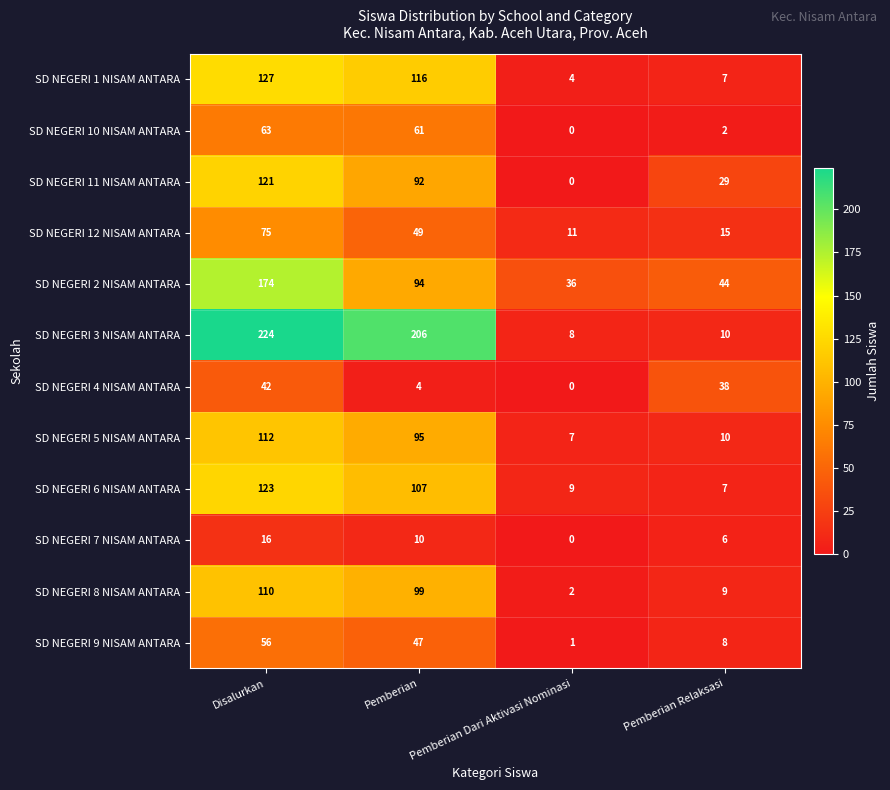

Which series has the largest total across all categories?

SD NEGERI 3 NISAM ANTARA